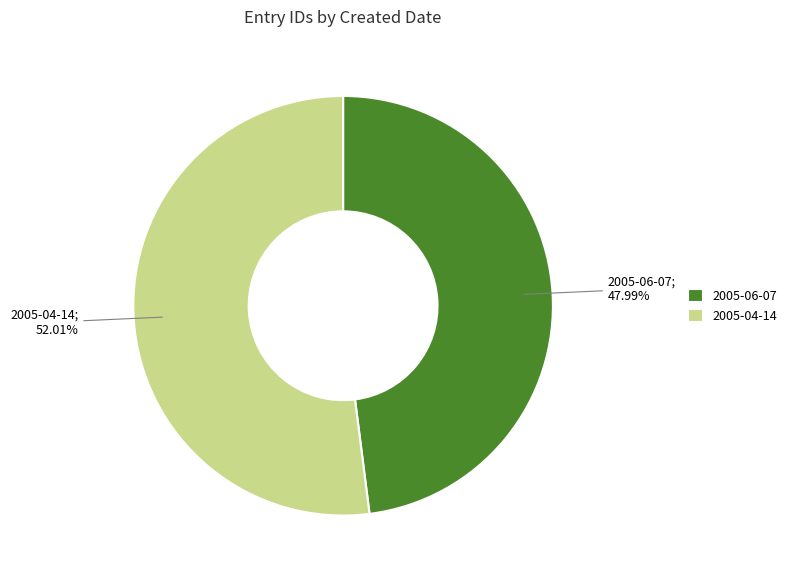

To the nearest percent, what is the combined percentage of 2005-06-07 and 2005-04-14?

100%